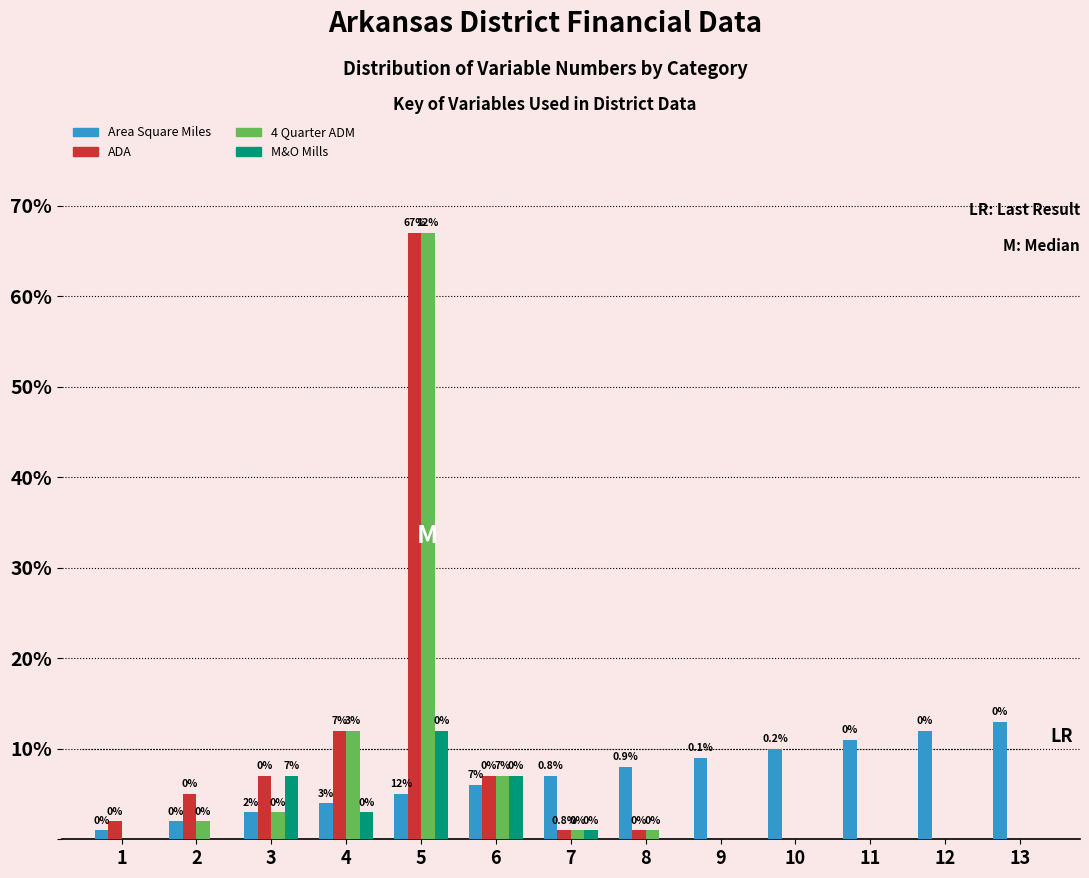

What is the sum of all M&O Mills values?

30